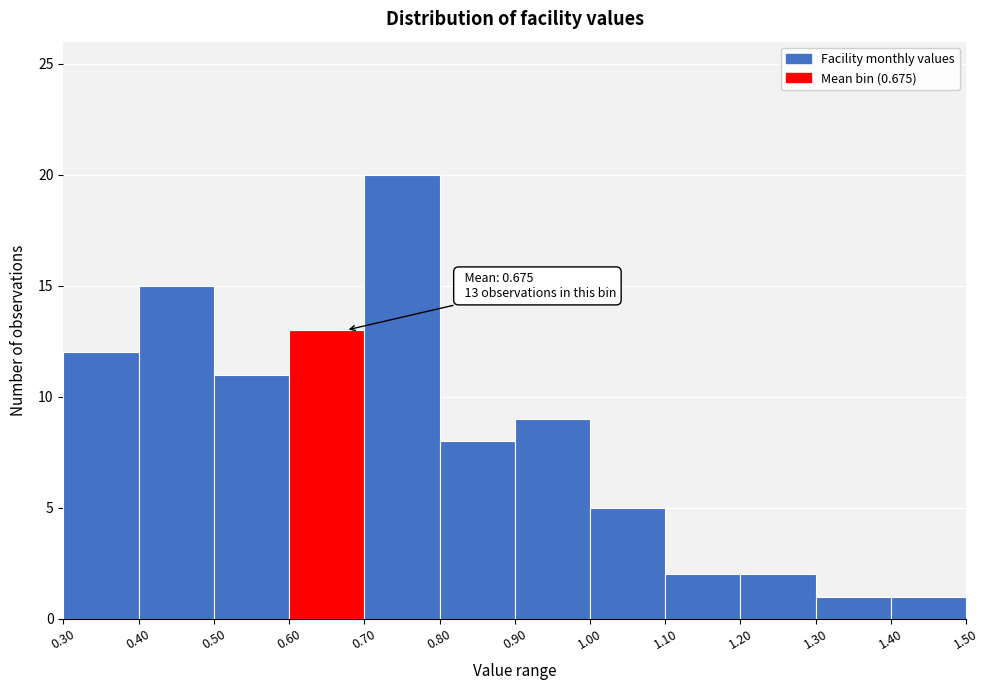

Over which range of the x-axis is the bar tallest?

0.70 to 0.80